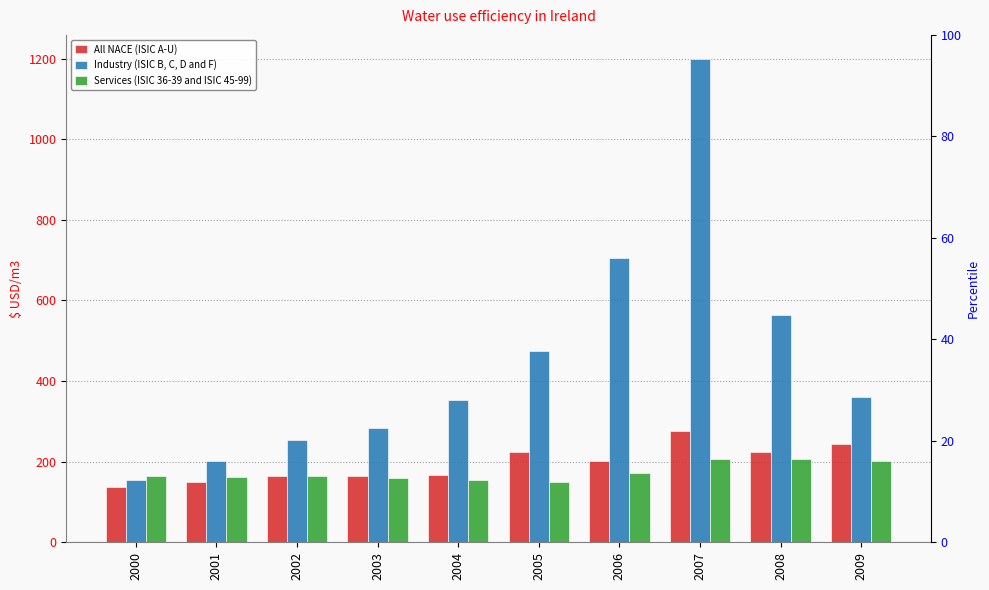

What are all the series names shown in the legend?

All NACE (ISIC A-U), Industry (ISIC B, C, D and F), Services (ISIC 36-39 and ISIC 45-99)